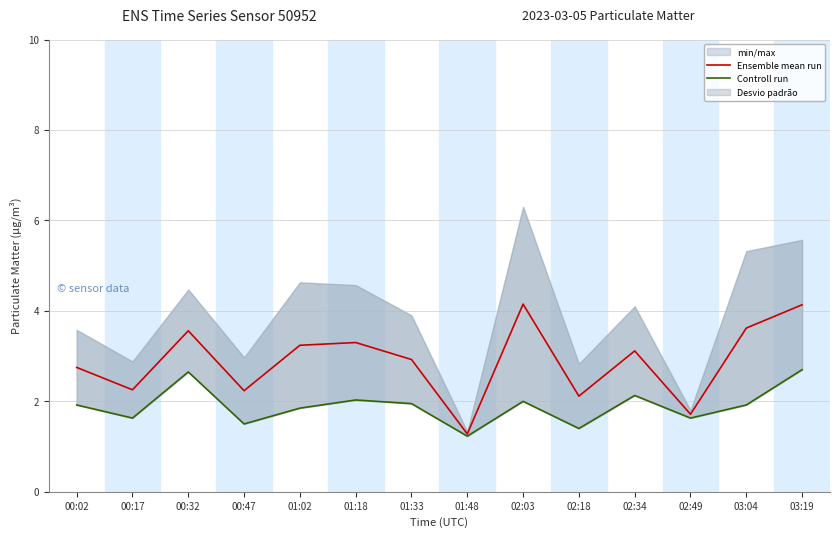

What is the difference between the second highest and minimum values in the Controll run series?

1.4